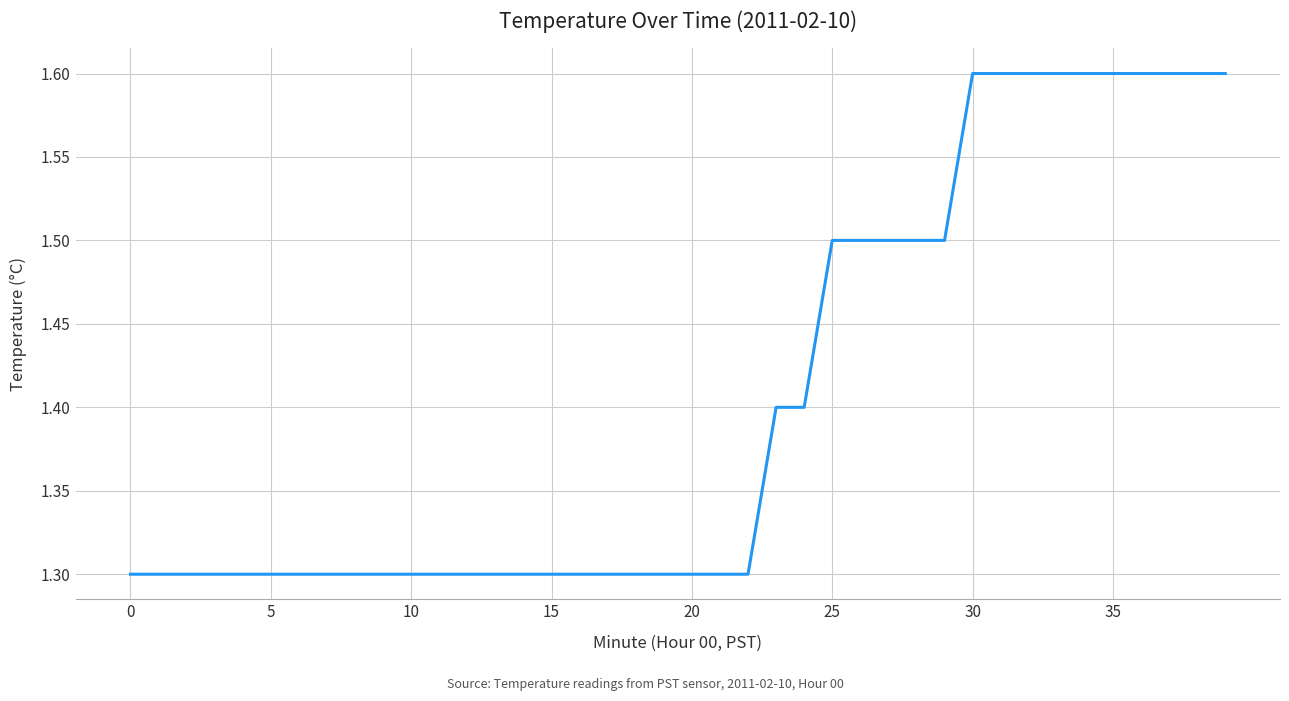

Reading left to right, transcribe all the data shown in this chart.

1.3	1.3	1.3	1.3	1.3	1.3	1.3	1.3	1.3	1.3	1.3	1.3	1.3	1.3	1.3	1.3	1.3	1.3	1.3	1.3	1.3	1.3	1.3	1.4	1.4	1.5	1.5	1.5	1.5	1.5	1.6	1.6	1.6	1.6	1.6	1.6	1.6	1.6	1.6	1.6